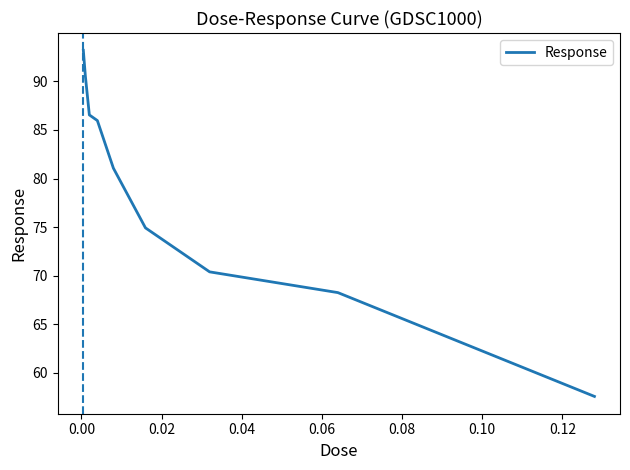

What is the greatest value displayed?

93.2